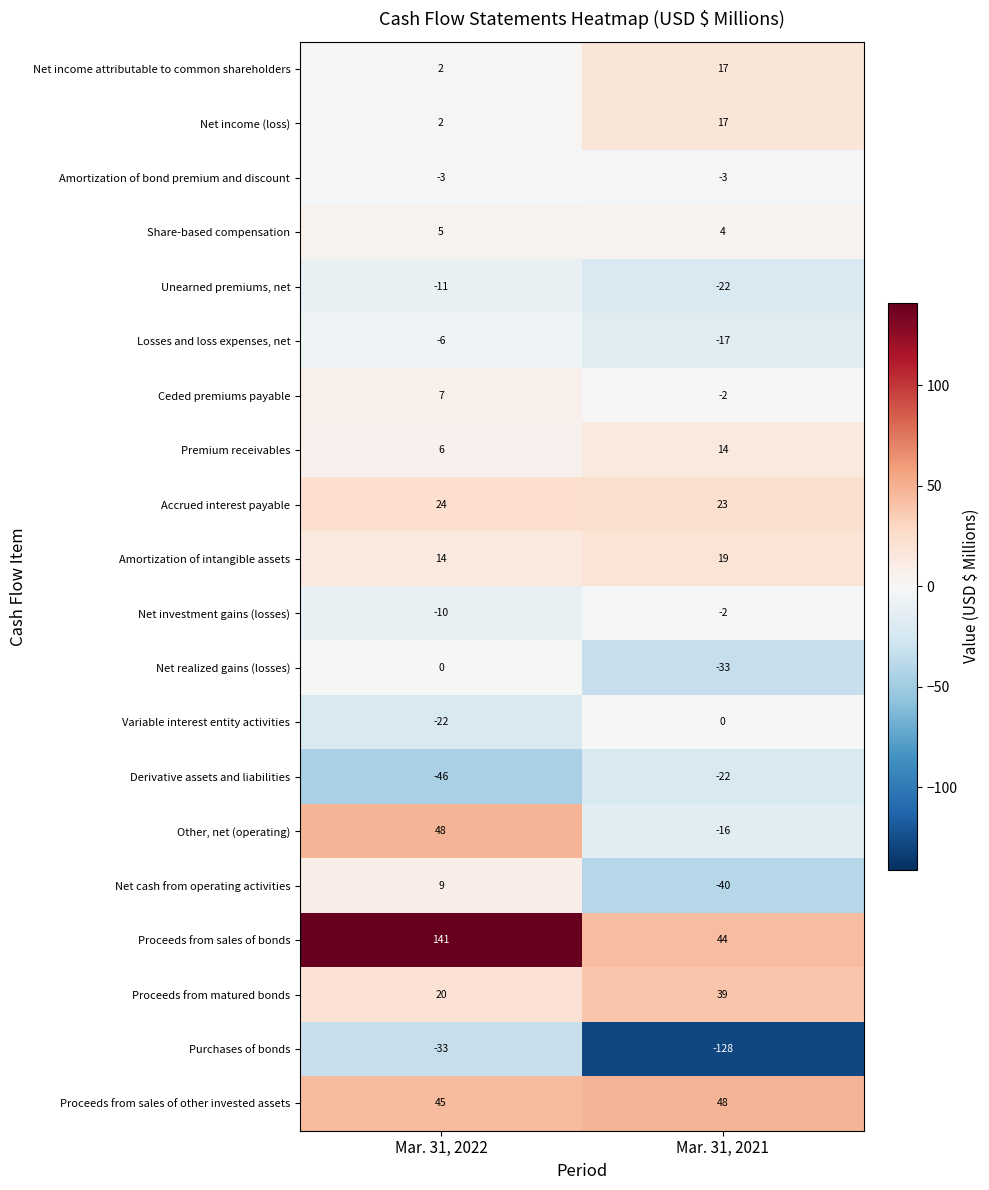

Is it true that Proceeds from sales of other invested assets equals 20 at Mar. 31, 2022?

False